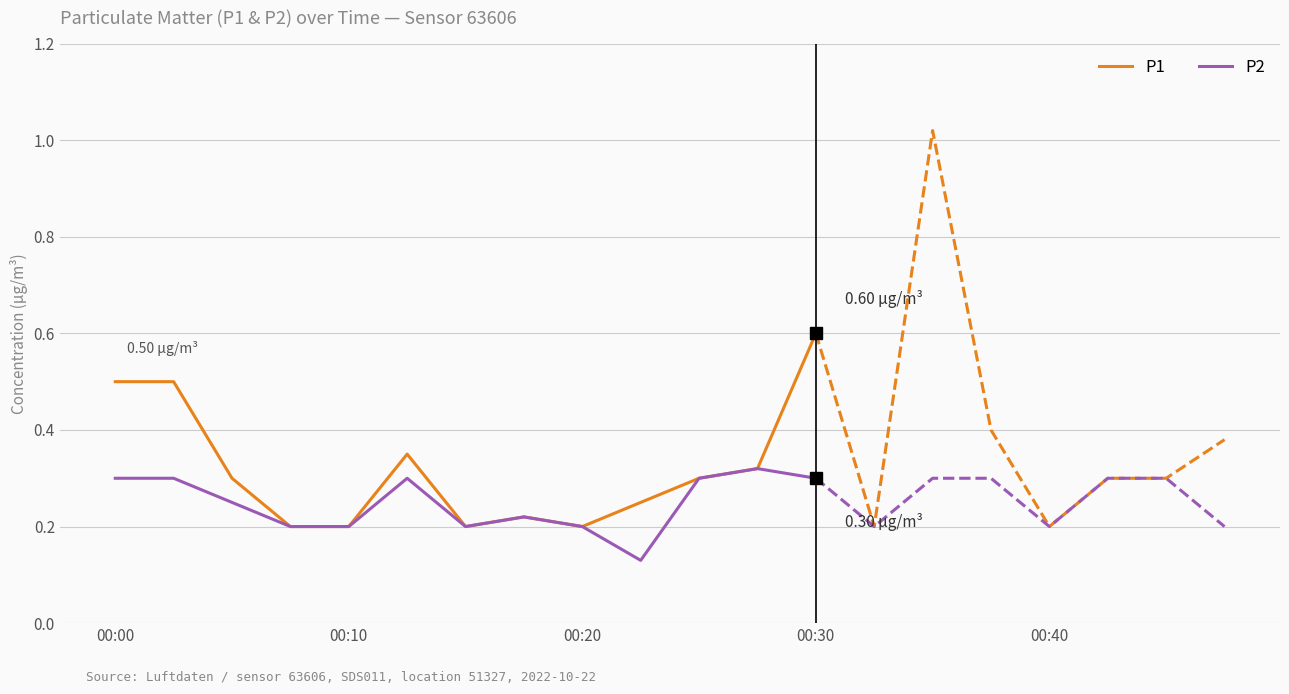

What is the minimum value for P1?

0.2